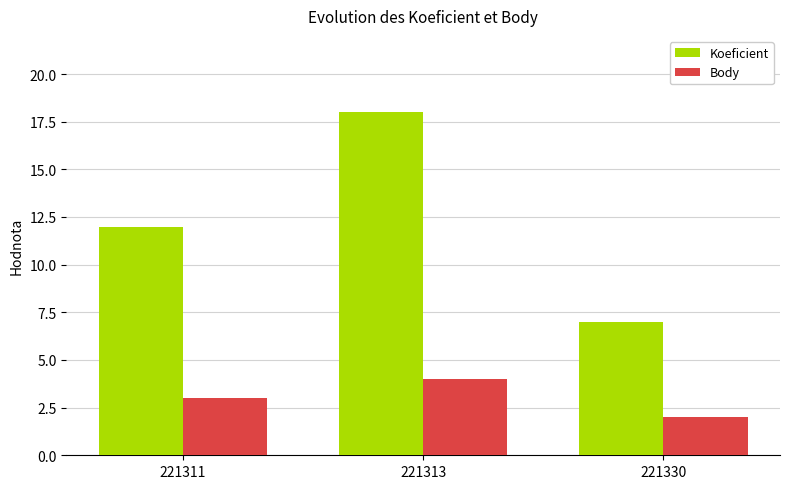

At which category is the sum across all series the highest?

221313